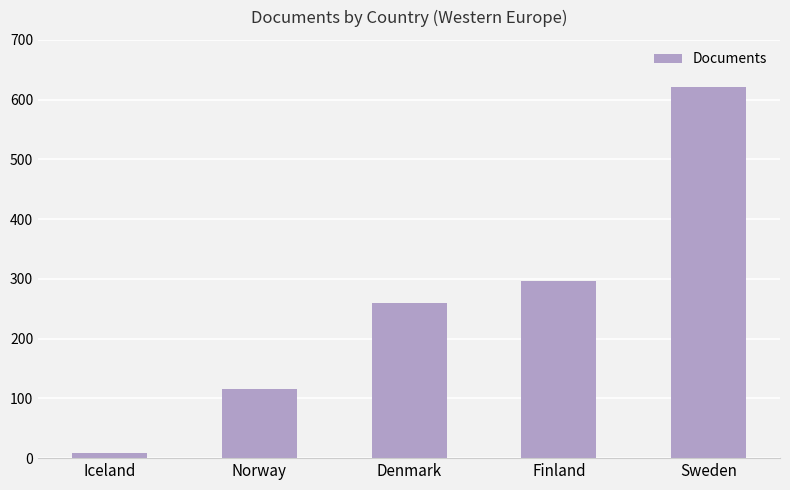

Rank the categories by value from lowest to highest.

Iceland, Norway, Denmark, Finland, Sweden